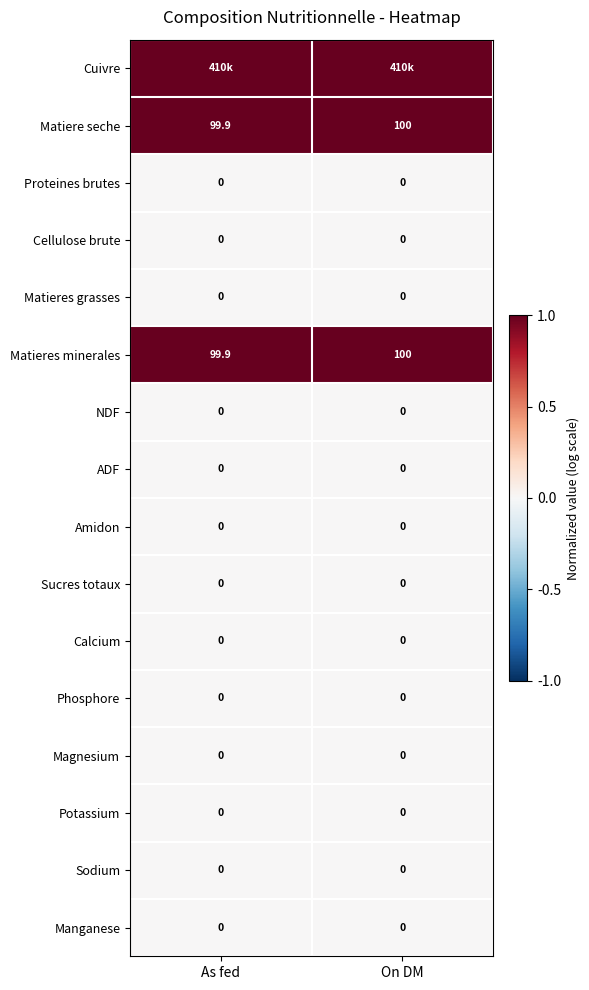

Rank the categories by Matieres minerales value from highest to lowest.

On DM, As fed